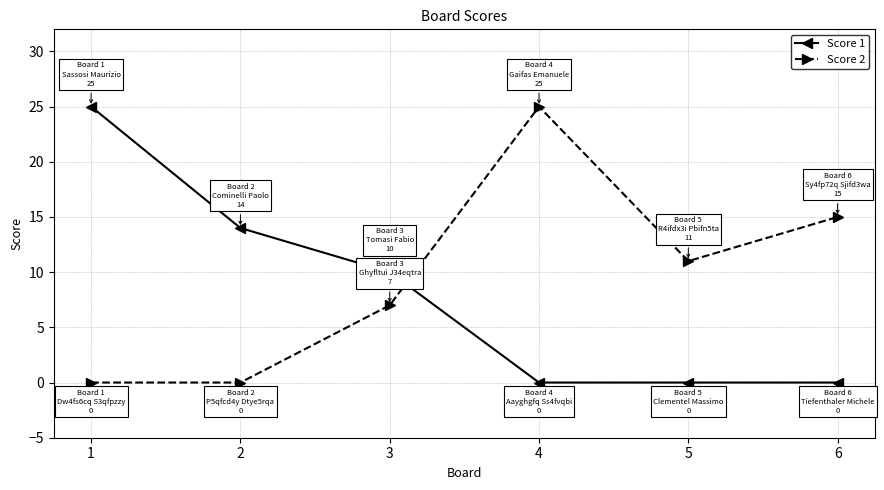

Does the chart have visible grid lines?

Yes